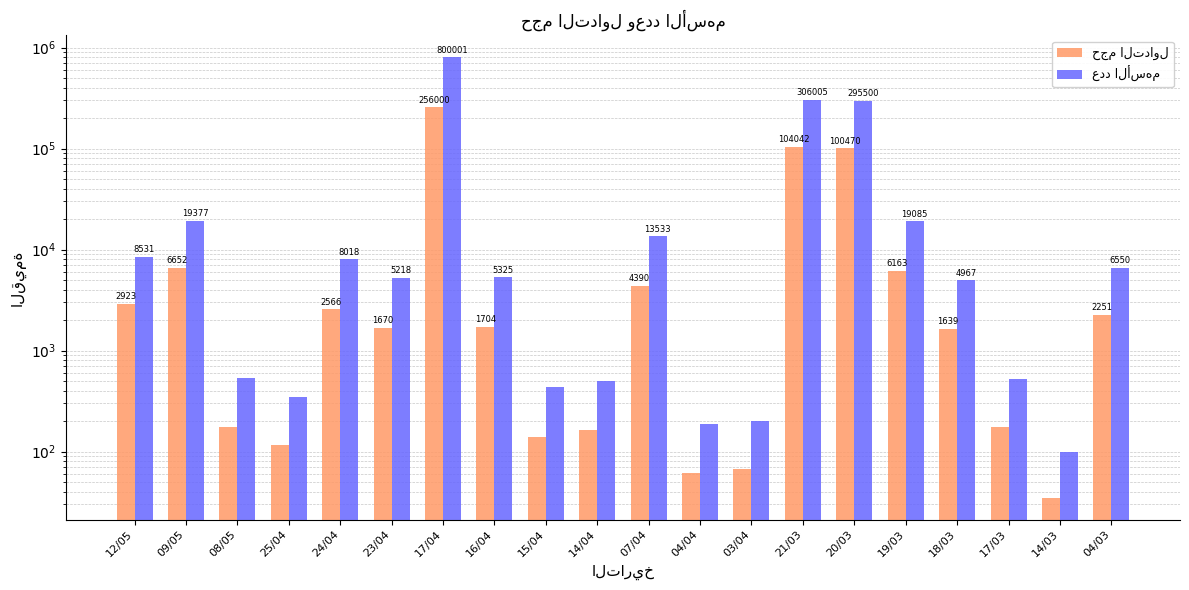

Count the number of data series in this chart.

2